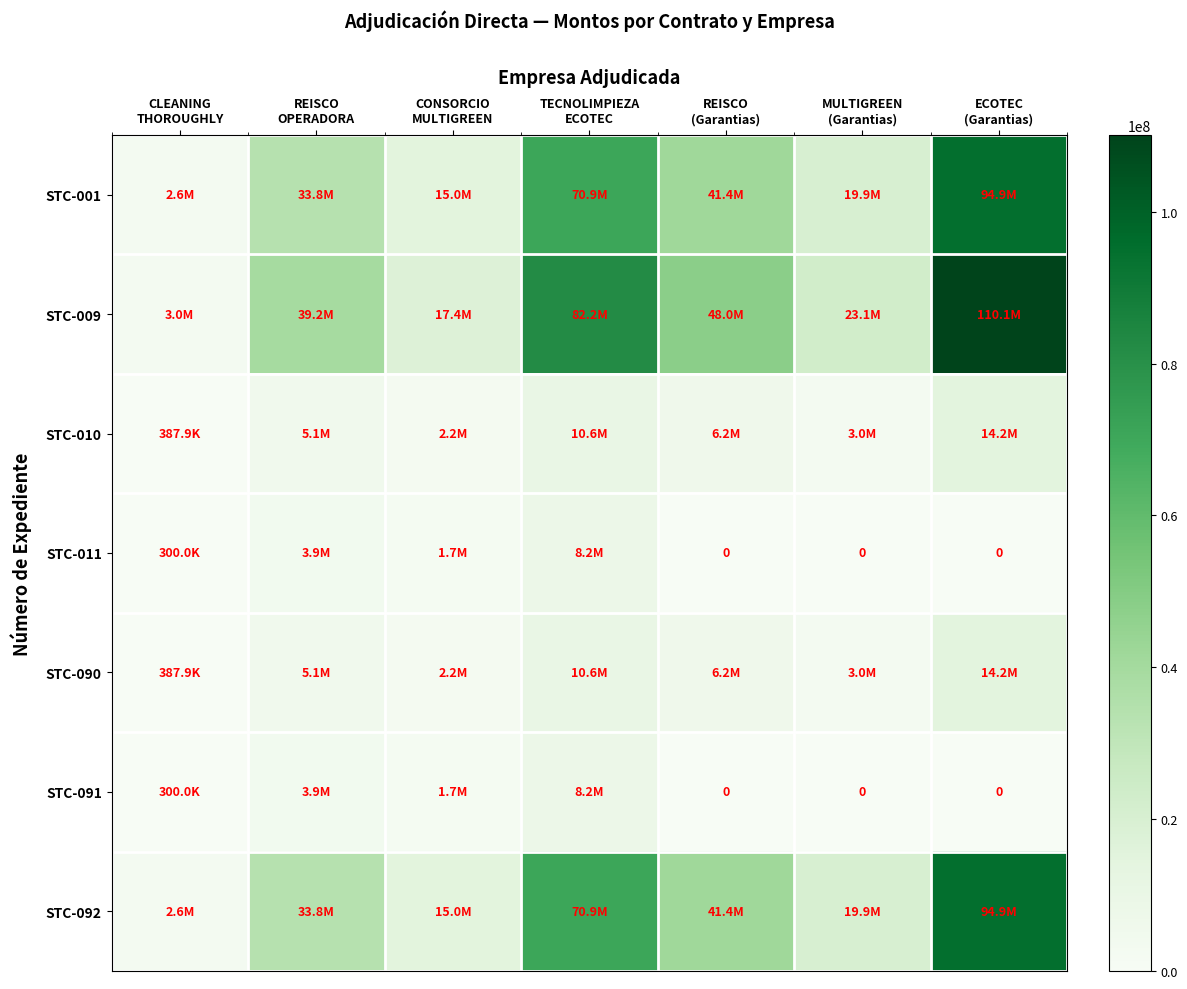

The STC-090 series shows 6757116.8 at REISCO OPERADORA. True or false?

False